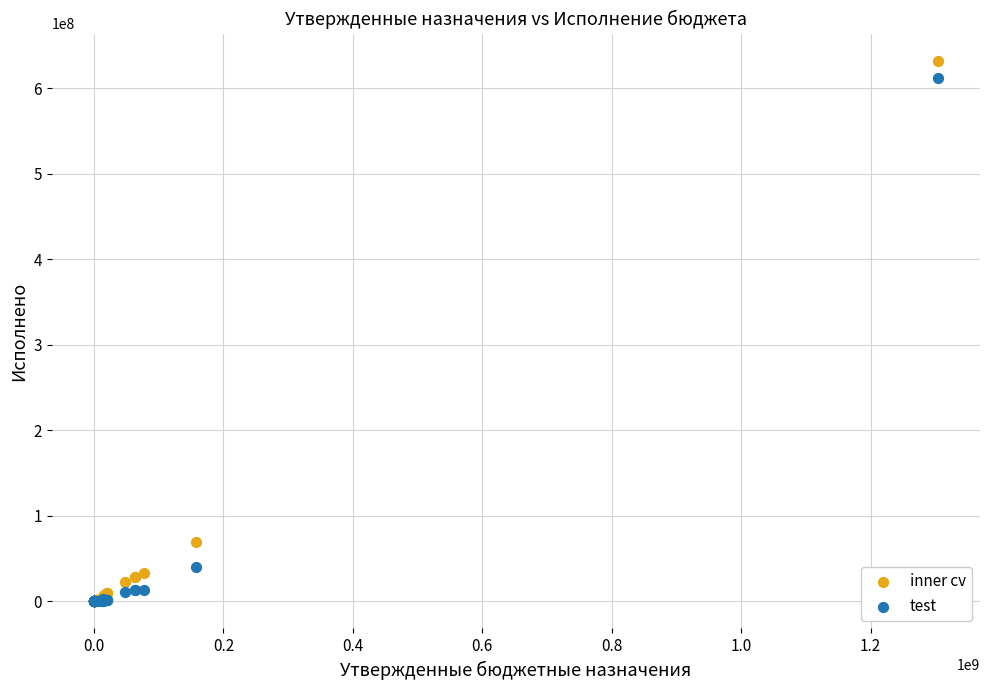

Which series reaches the maximum Y coordinate?

inner cv